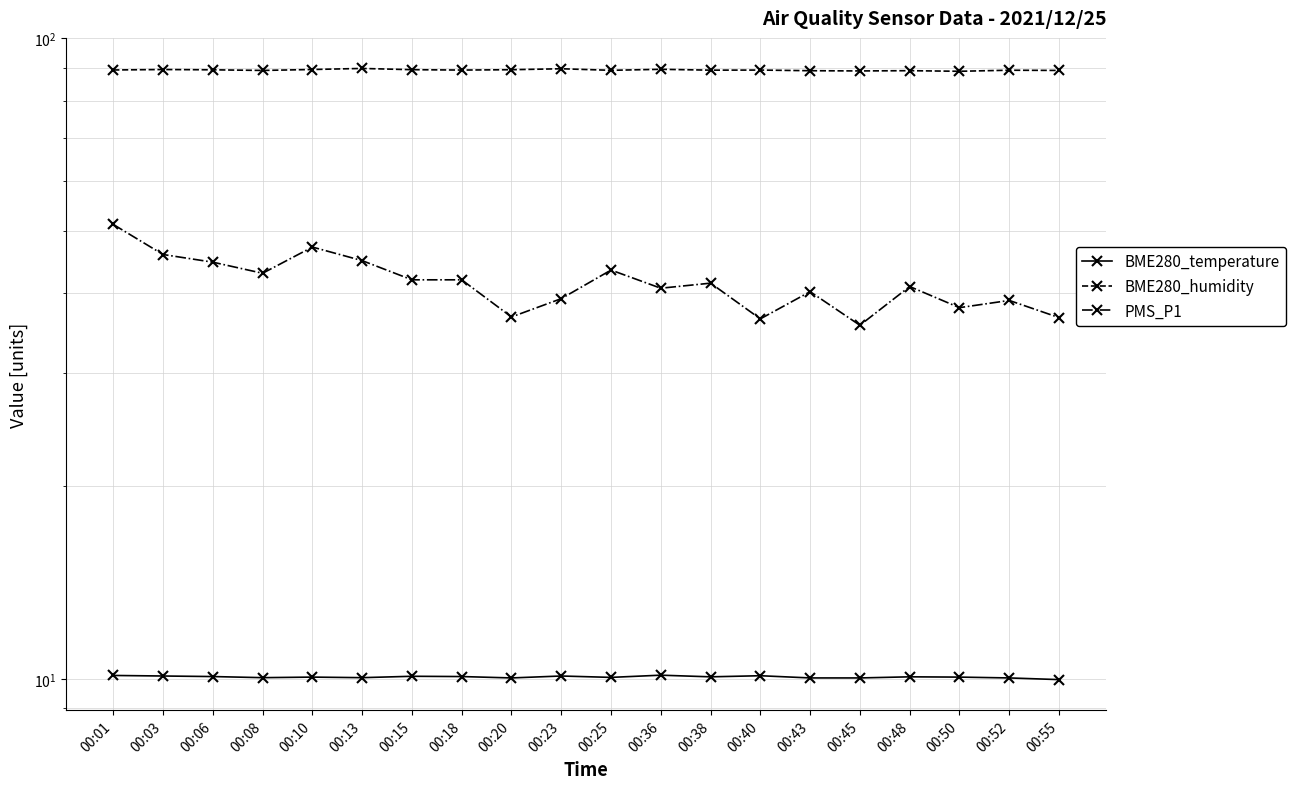

Is it true that PMS_P1 equals 10.3 at 00:50?

False